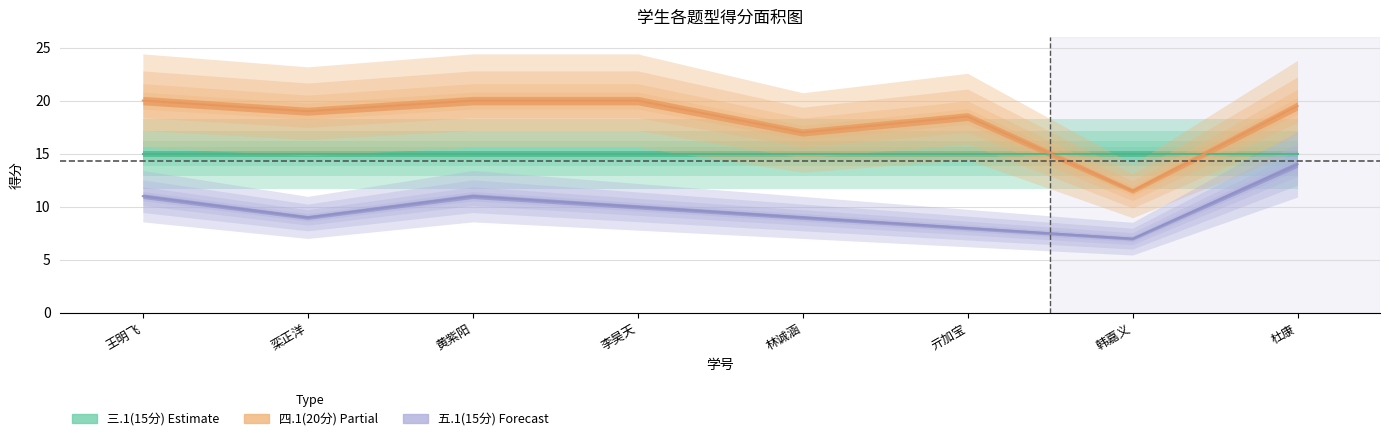

True or false: 四.1(20分) and 五.1(15分) intersect in this chart.

False